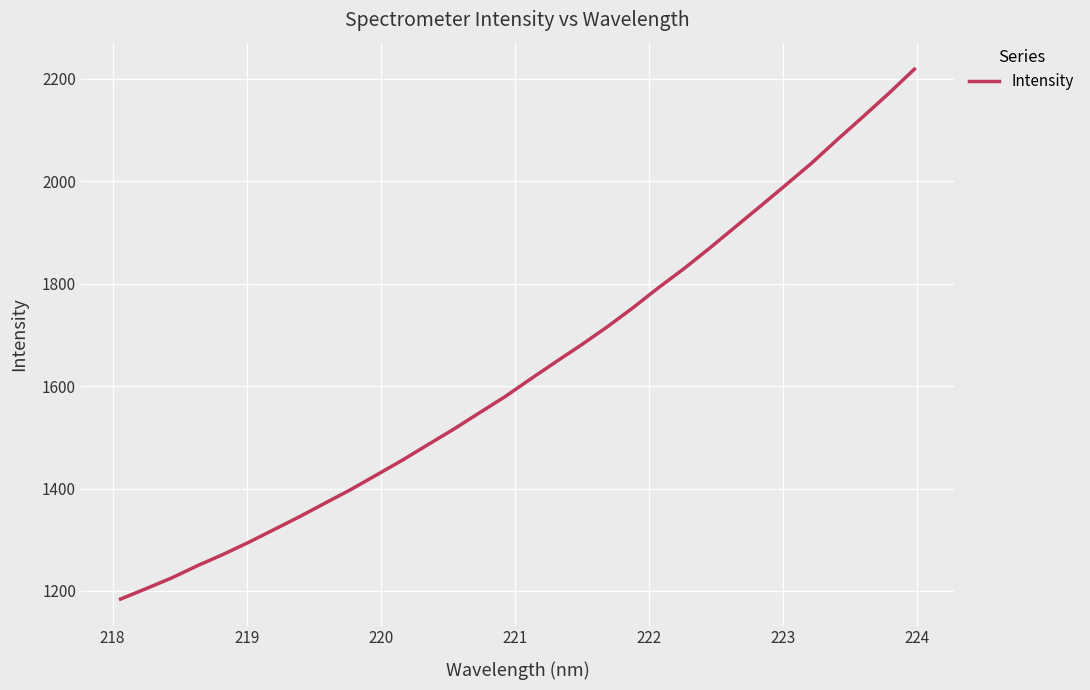

What is the value of the 14th point from the left?

1515.8